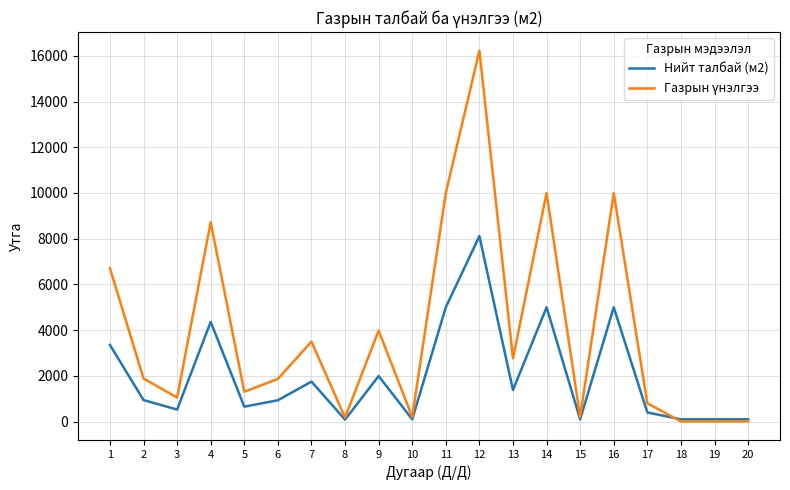

At which category is the sum across all series the highest?

12